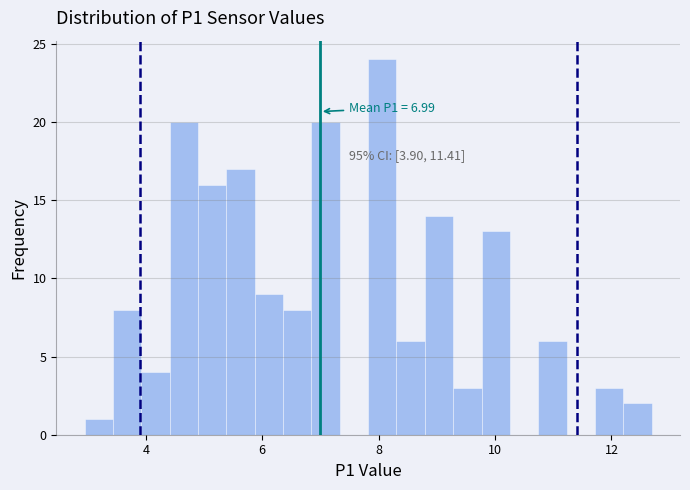

Around what value on the x-axis is the tallest bar? Give the approximate position of its centre, as read against the axis.

8.0